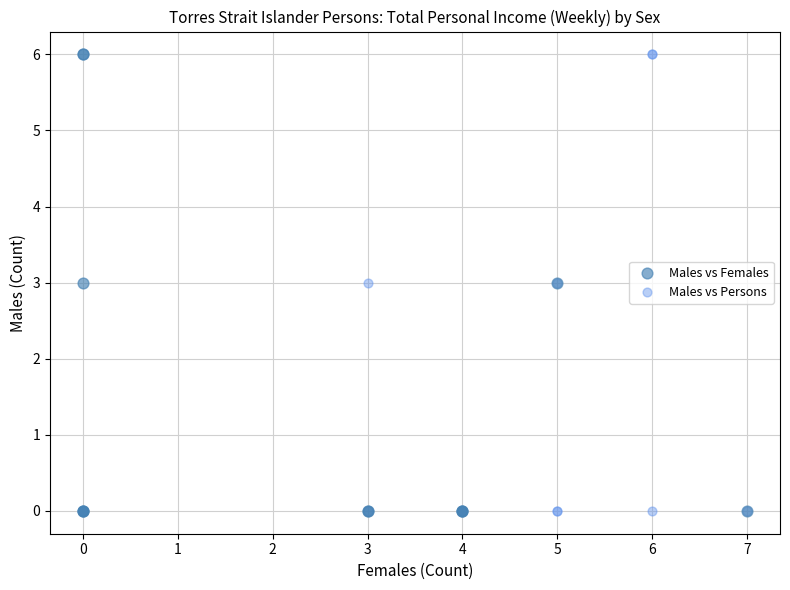

What are all the series names shown in the legend?

Males vs Females, Males vs Persons